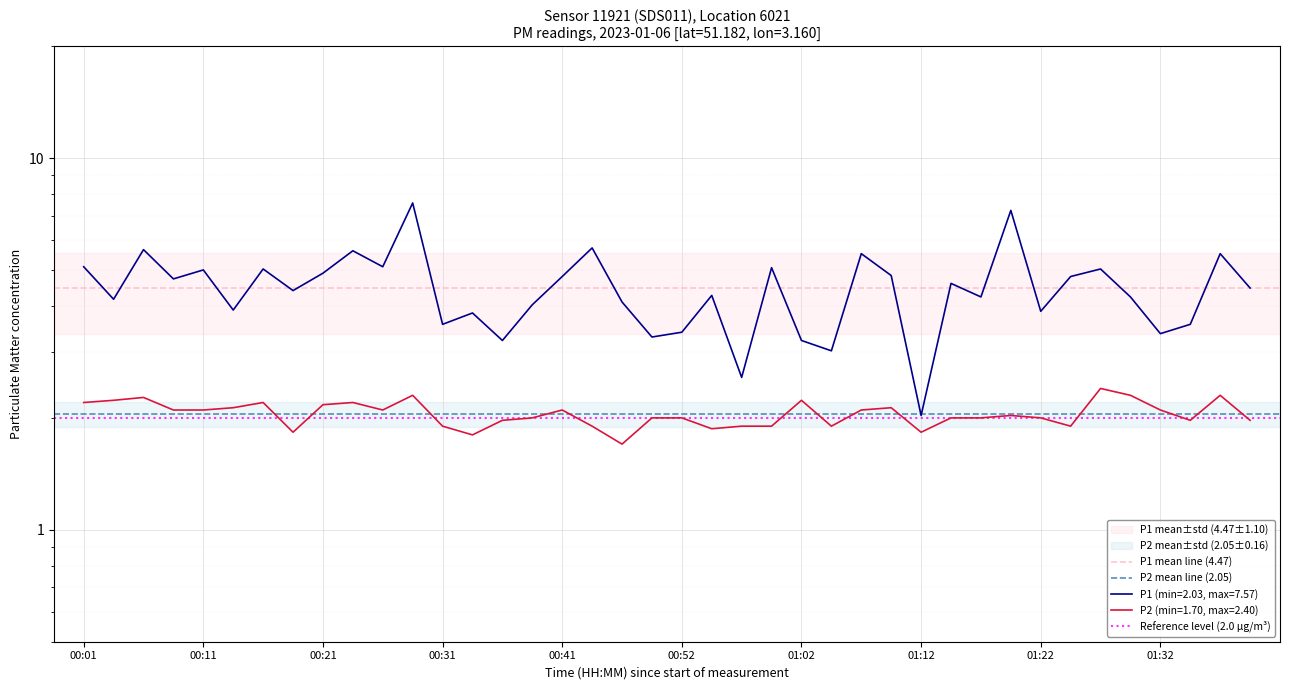

What is the approximate value of P2 mean line (2.05) at 00:01?

2.1